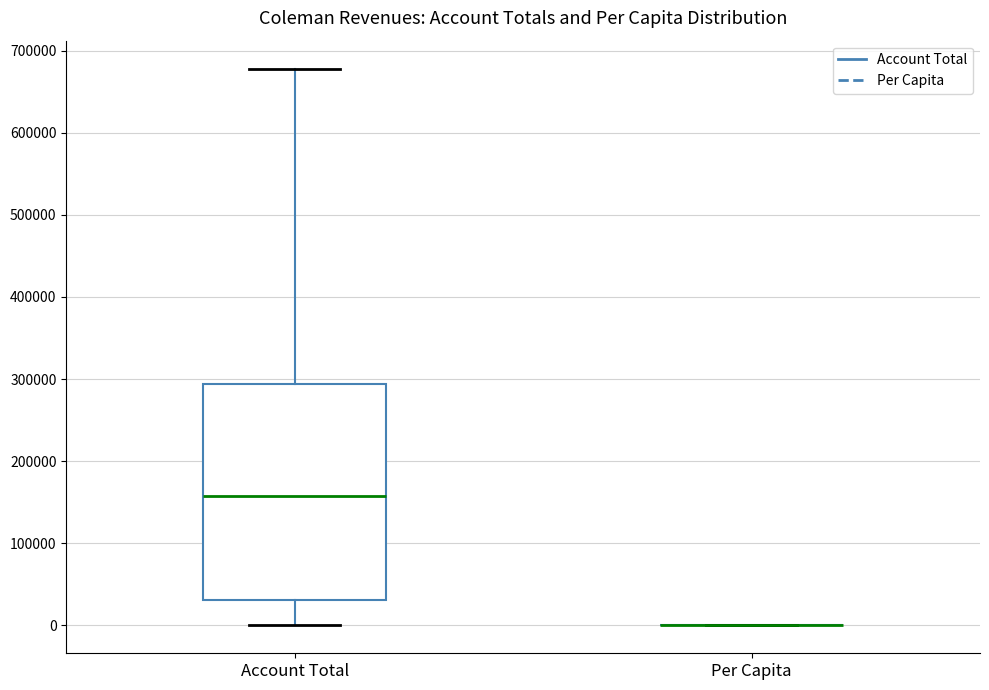

Where does the lower whisker of the box for Account Total end on the y-axis? The values are not printed on the chart, so give them approximately, as read against the axis.

0